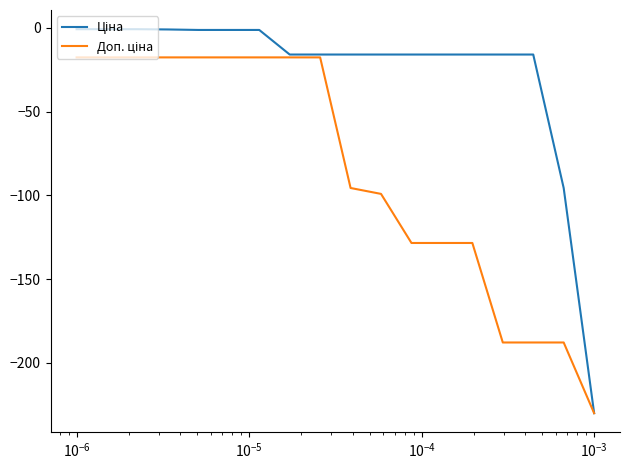

Is this an area chart (filled region under the line)?

No